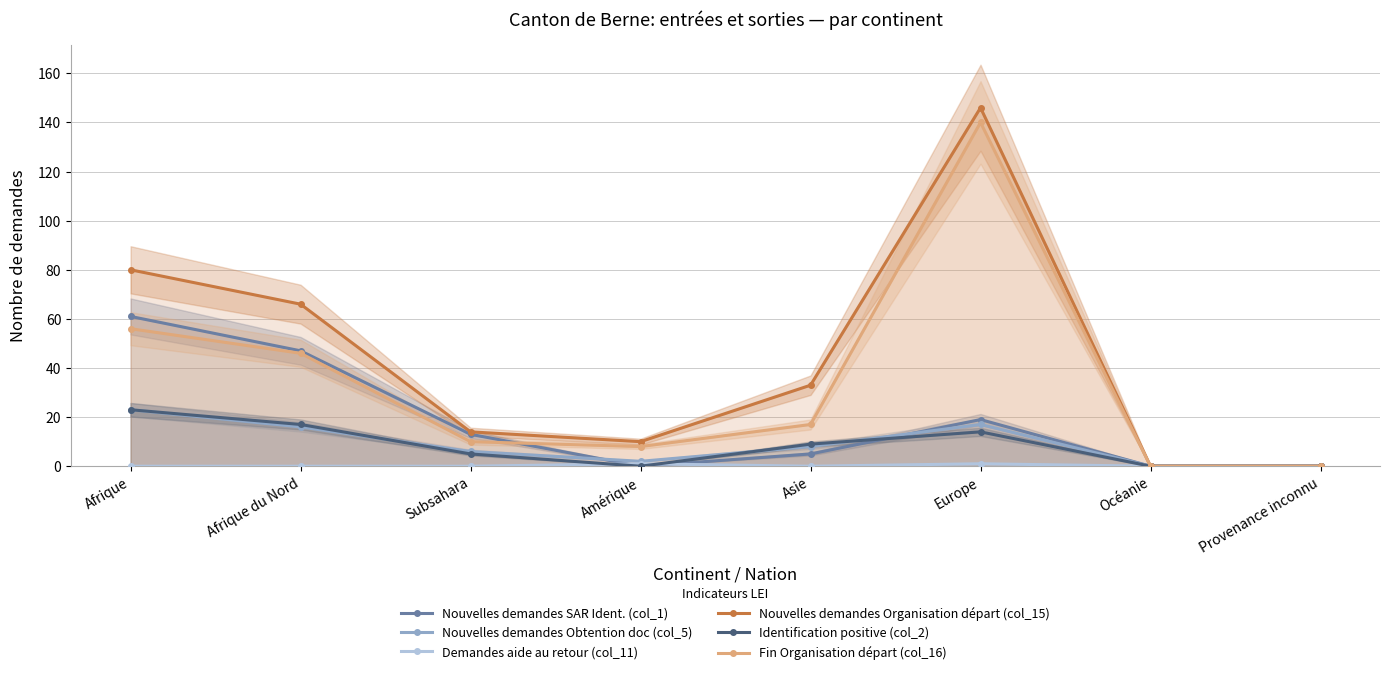

List the labels in order of Demandes aide au retour (col_11) value, largest first.

Amérique, Europe, Afrique, Afrique du Nord, Subsahara, Asie, Océanie, Provenance inconnu